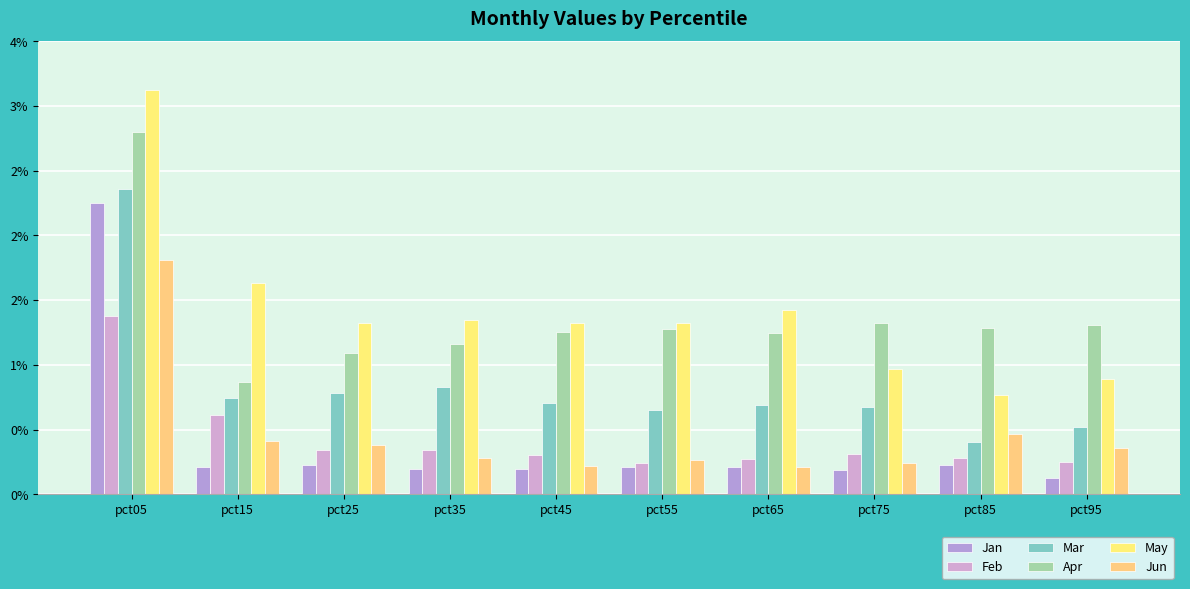

What is the value of the Jun bar at the 6th from the left?

0.3